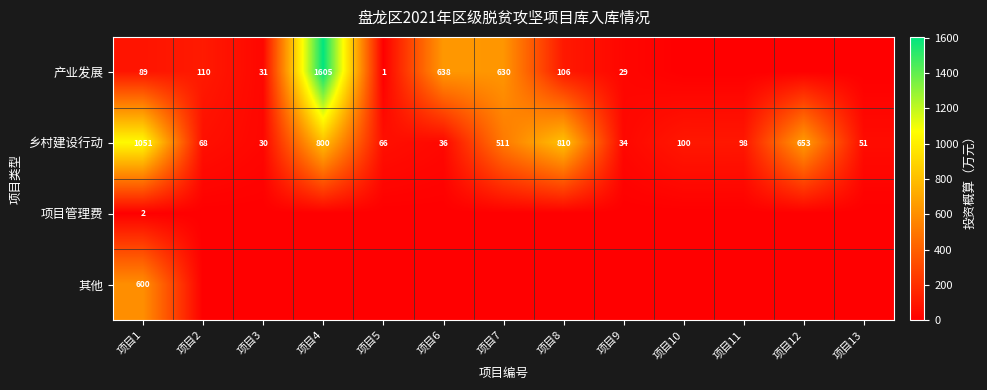

List the labels in order of 乡村建设行动 value, largest first.

项目1, 项目8, 项目4, 项目12, 项目7, 项目10, 项目11, 项目2, 项目5, 项目13, 项目6, 项目9, 项目3